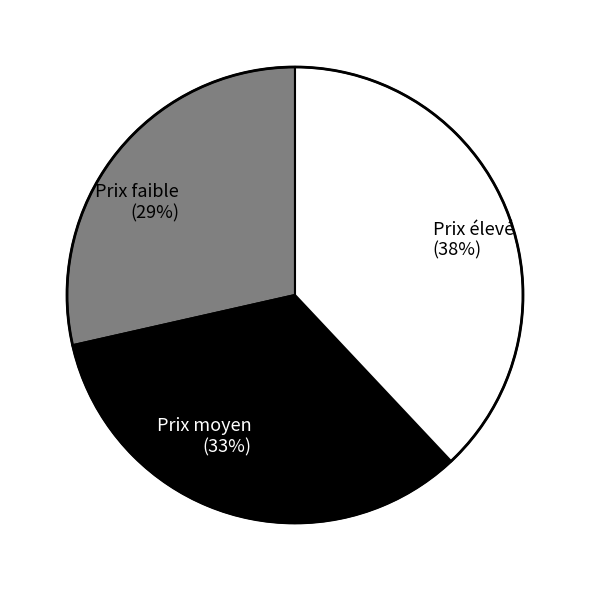

Is it true that Prix faible (29%) is 17% of the pie?

False